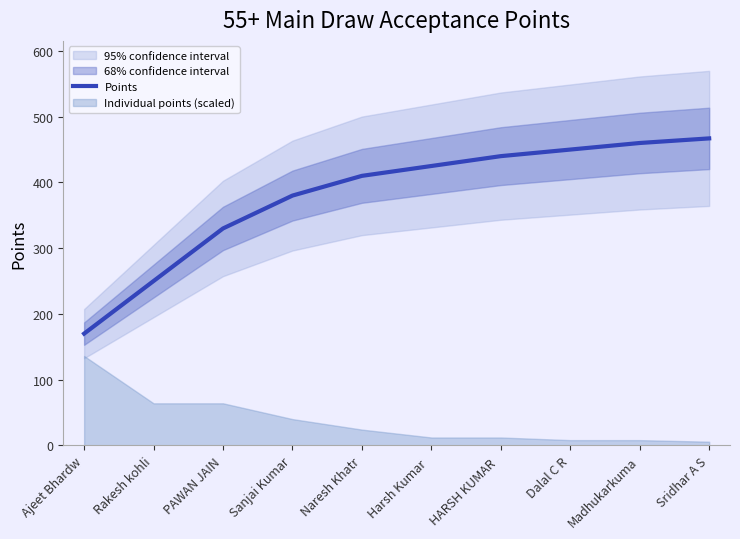

What is the difference between the values at Naresh Khatr and Harsh Kumar ?

15